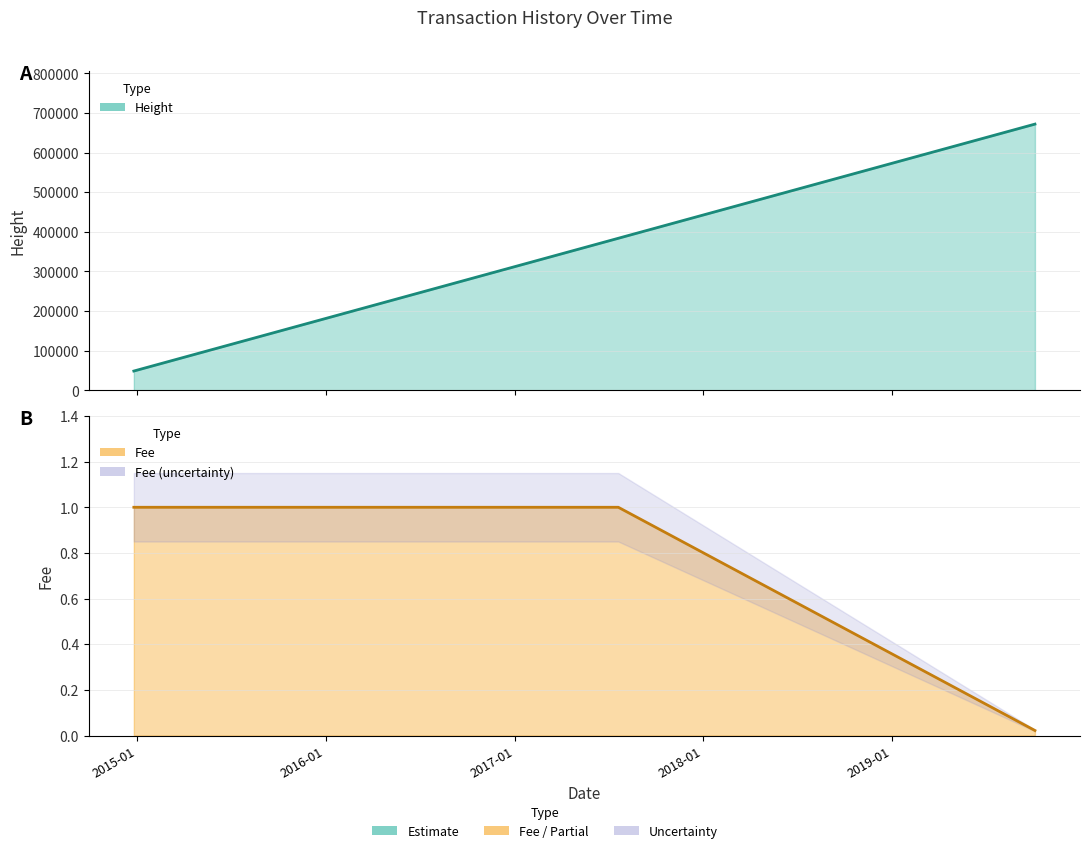

Which series has the widest spread of values?

Height